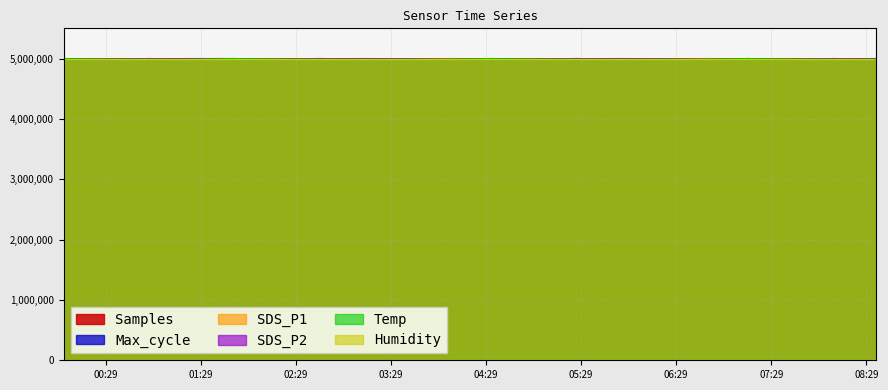

How many interior local peaks does the SDS_P2 series have?

4